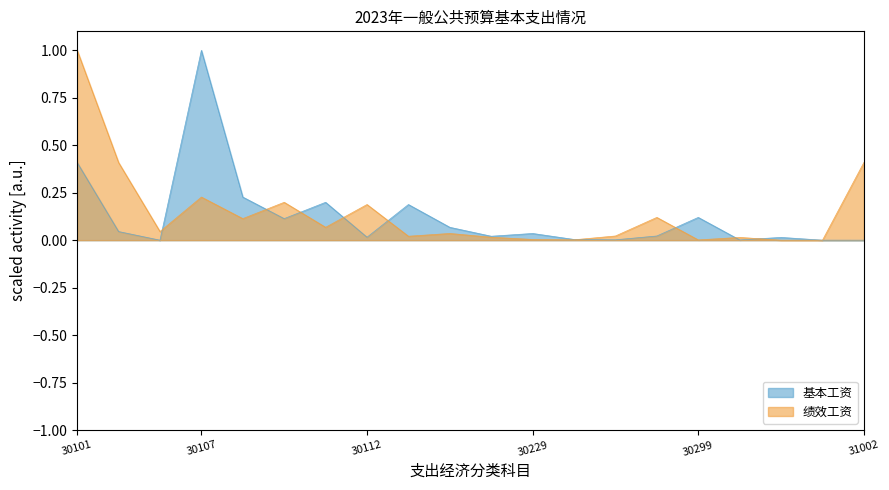

List the labels in order of 绩效工资 value, smallest first.

30399, 30302, 30299, 30216, 30229, 30305, 30228, 30113, 30231, 30208, 30103, 30110, 30108, 30213, 30112, 30109, 30107, 30102, 31002, 30101